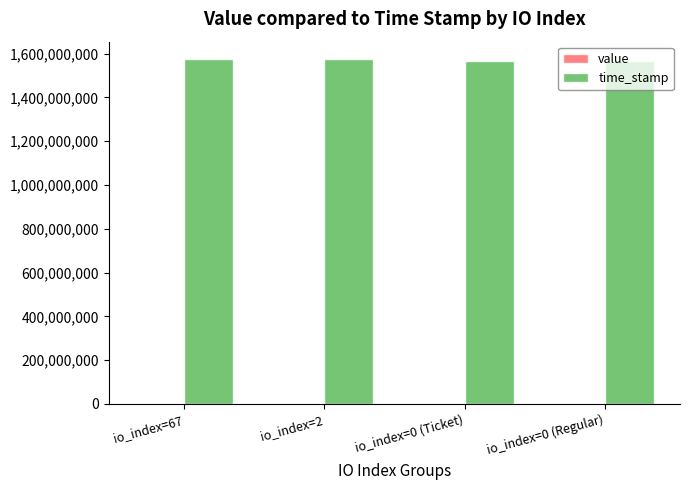

Which series has the largest total across all categories?

time_stamp